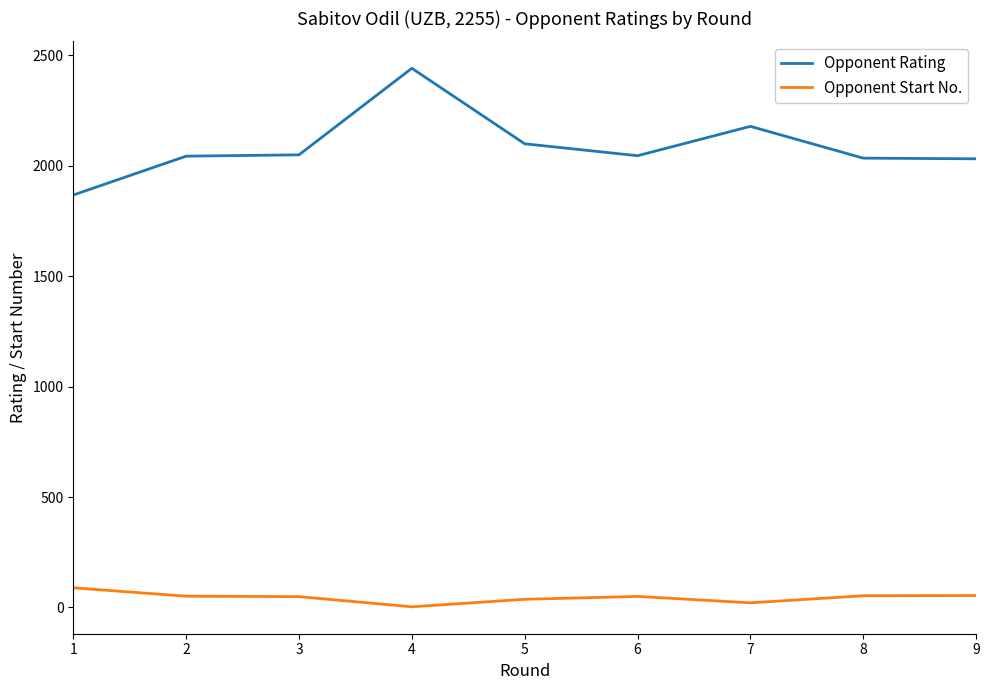

Does the chart have visible grid lines?

No